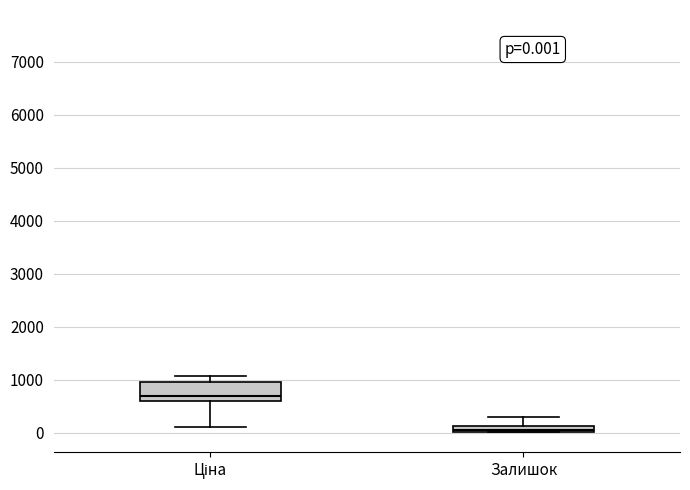

Comparing the boxes themselves (not the whiskers), which one is the tallest?

Ціна